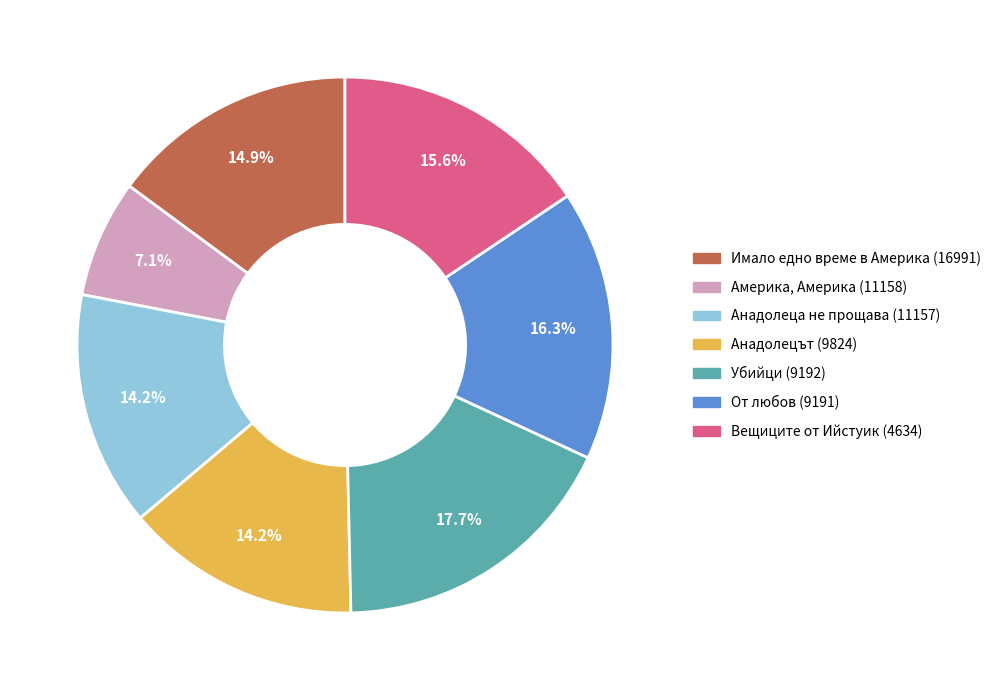

What percentage is the Вещиците от Ийстуик slice, to the nearest percent?

16%